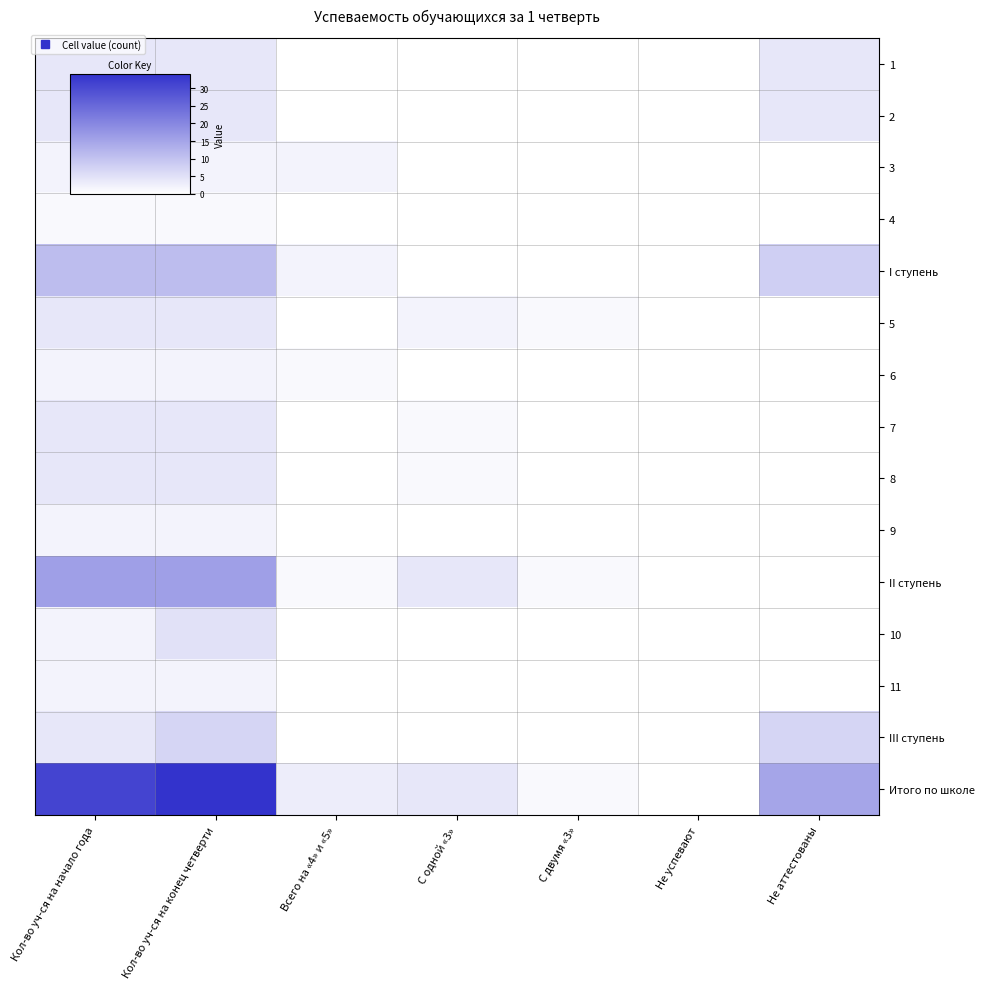

At which category is the sum across all series the highest?

Кол-во уч-ся на конец четверти